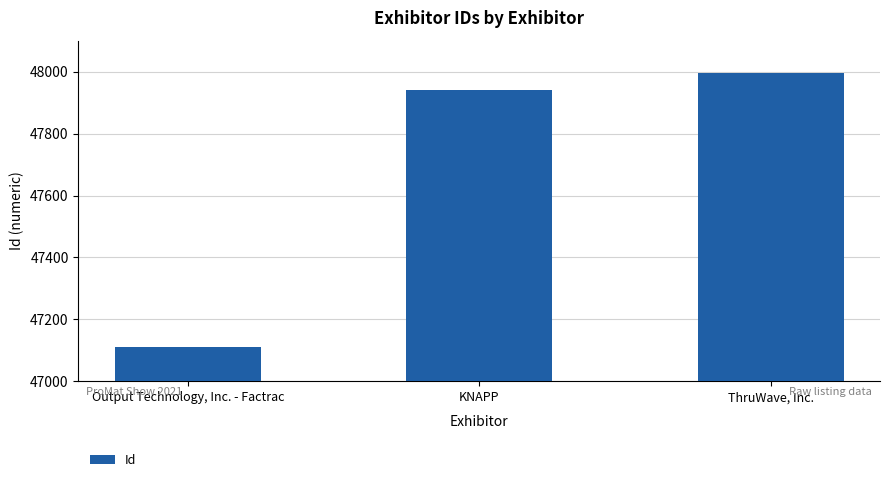

The chart shows a value of 47995 at ThruWave, Inc.. True or false?

True